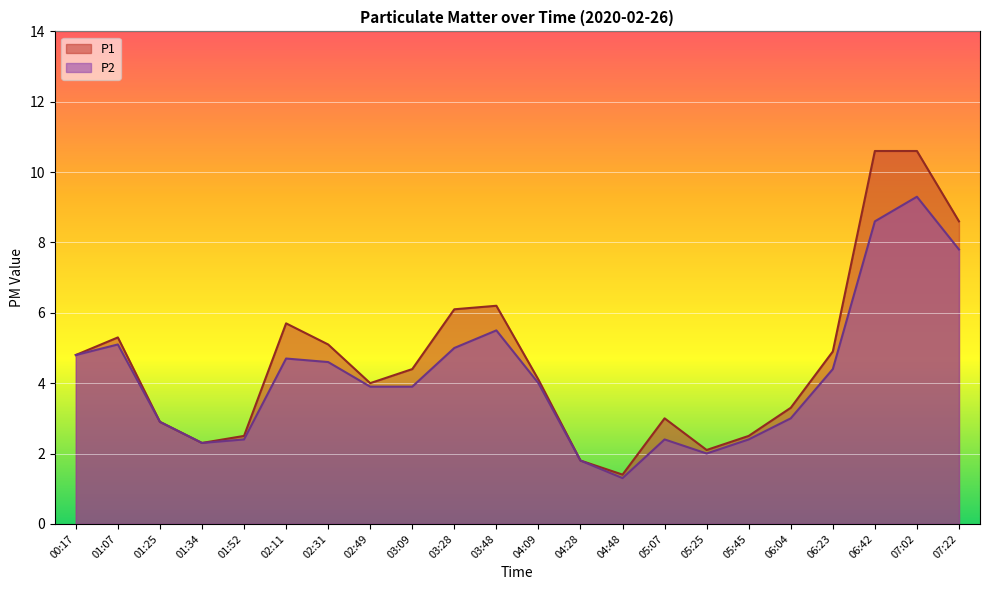

True or false: P2 has more than 1 points higher than both neighbors.

True